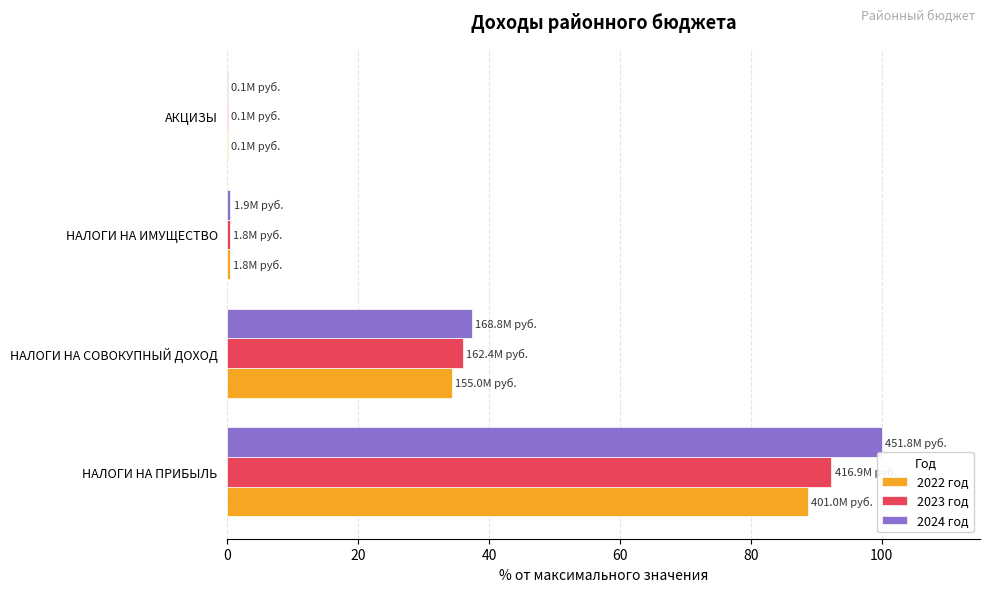

True or false: 2023 год has a value of 57.4 at НАЛОГИ НА СОВОКУПНЫЙ ДОХОД.

False